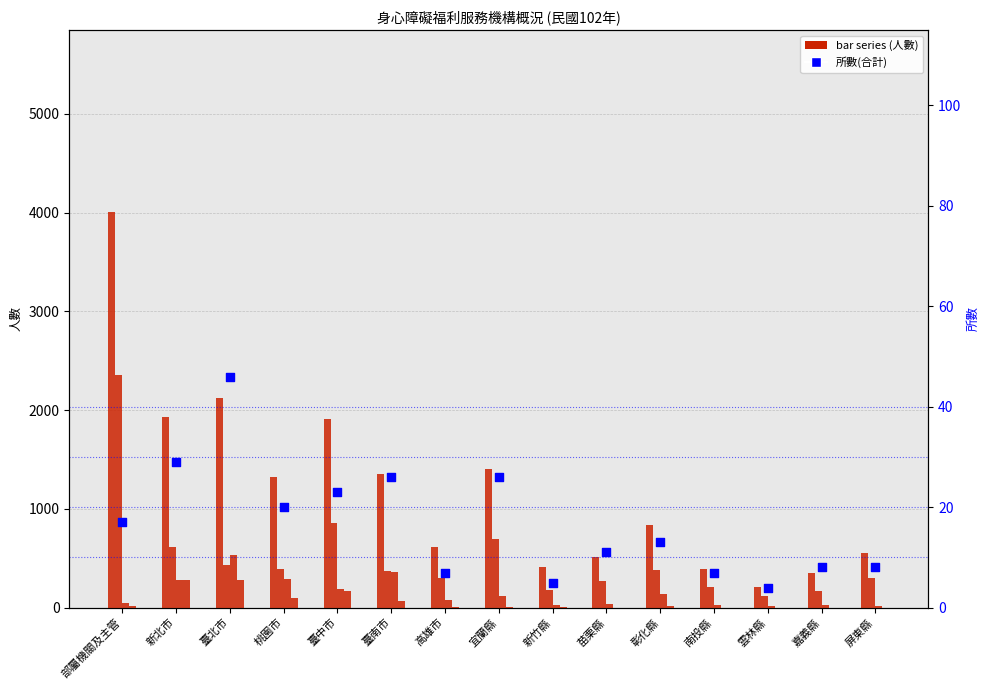

At how many categories does at least one series exceed 890?

7